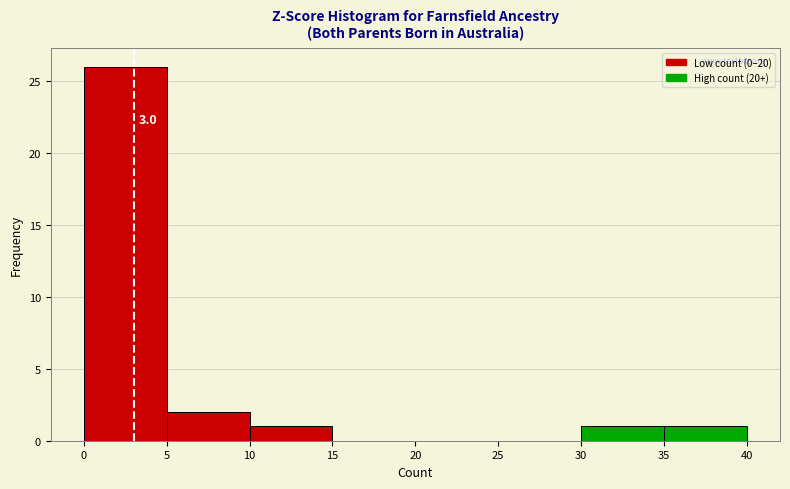

Over which range of the x-axis is the bar tallest?

0 to 5